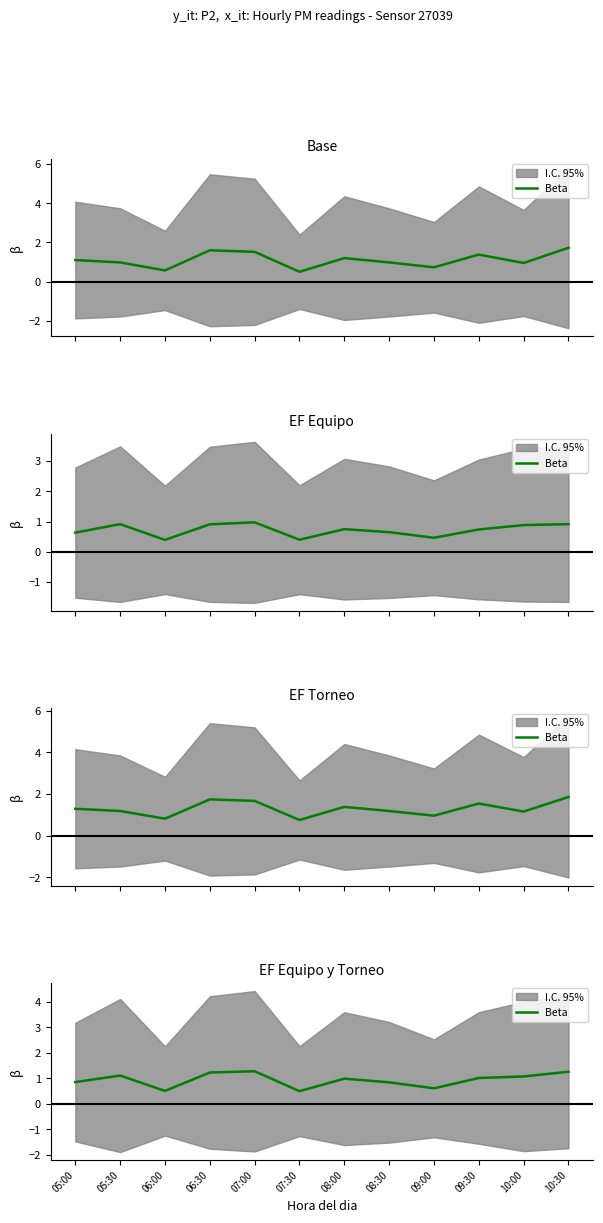

Rank the categories by value from lowest to highest.

07:30, 06:00, 09:00, 08:30, 05:00, 08:00, 09:30, 10:00, 05:30, 06:30, 10:30, 07:00